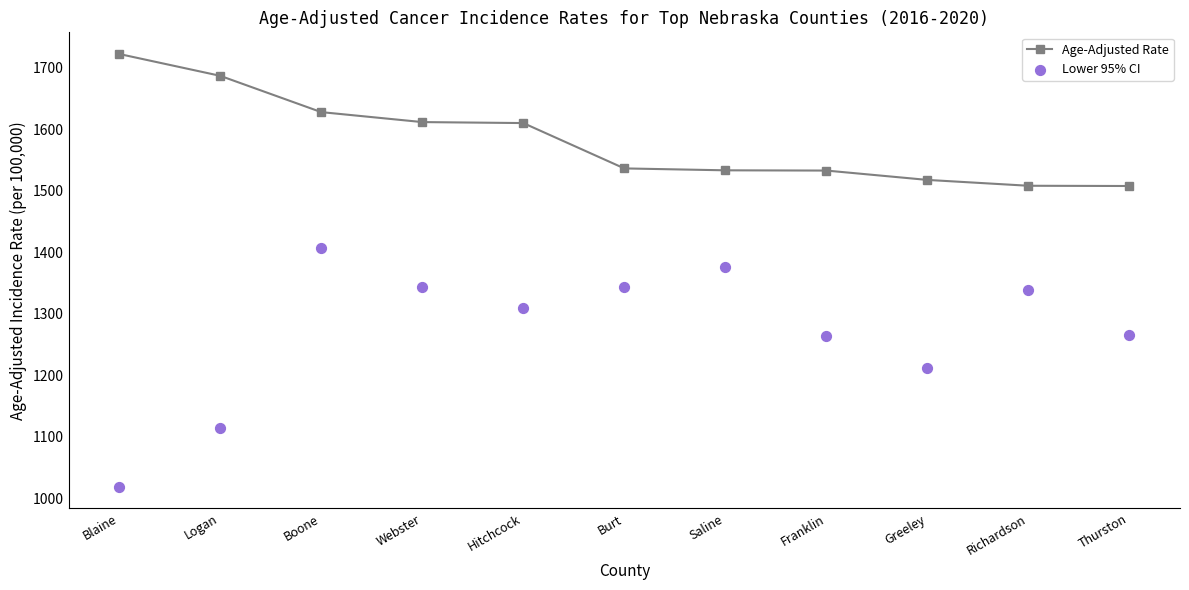

Which series contains the highest Y value?

Age-Adjusted Rate